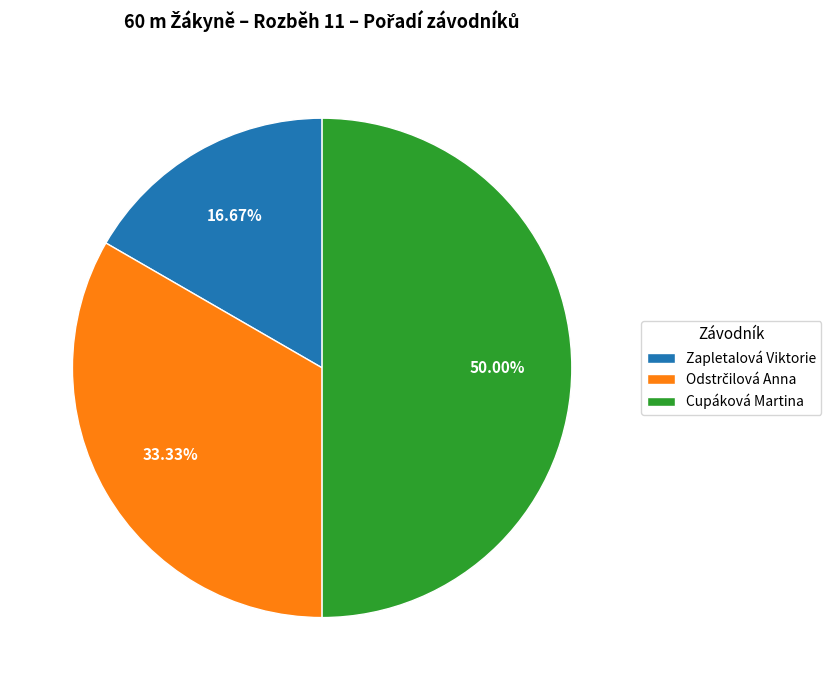

True or false: Cupáková Martina accounts for 44% of the total.

False